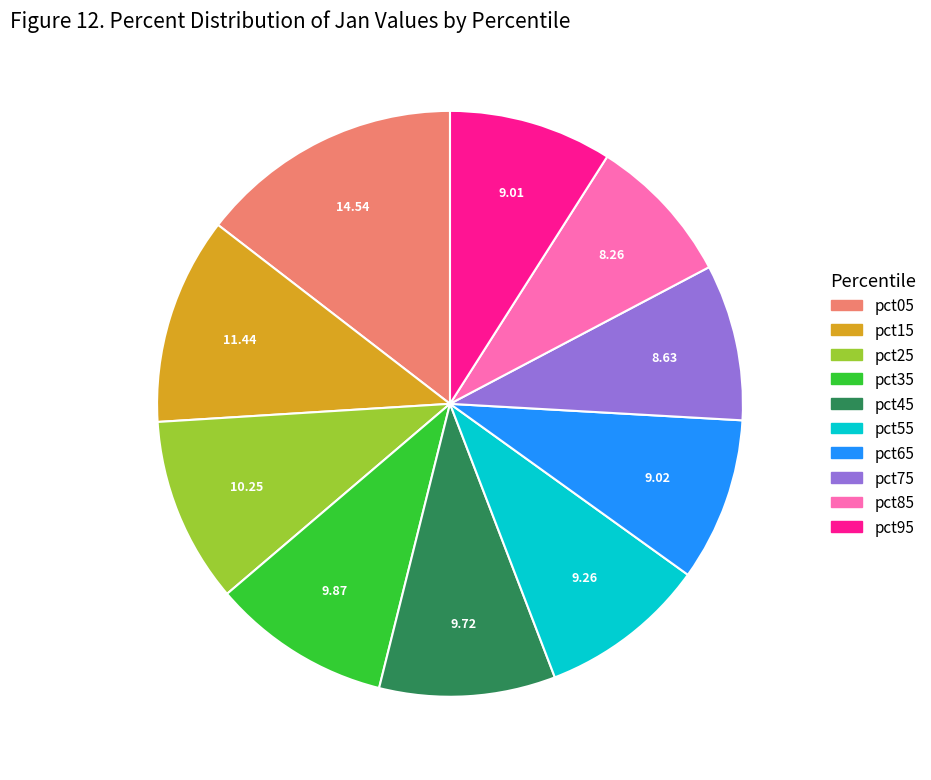

Is the sum of pct35 and pct05 greater than half?

No